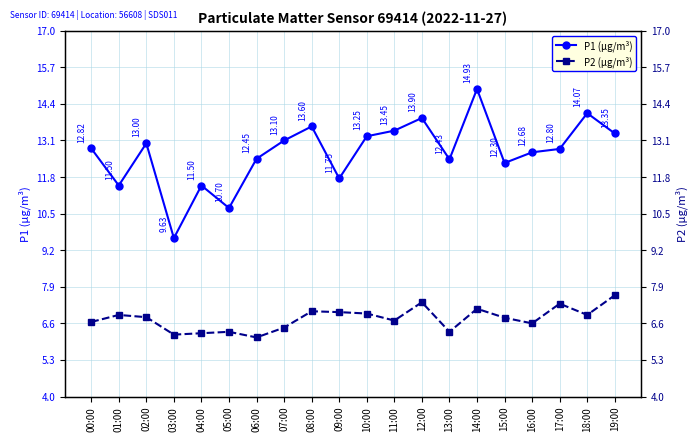

What are all the series names shown in the legend?

P1 (µg/m³), P2 (µg/m³)